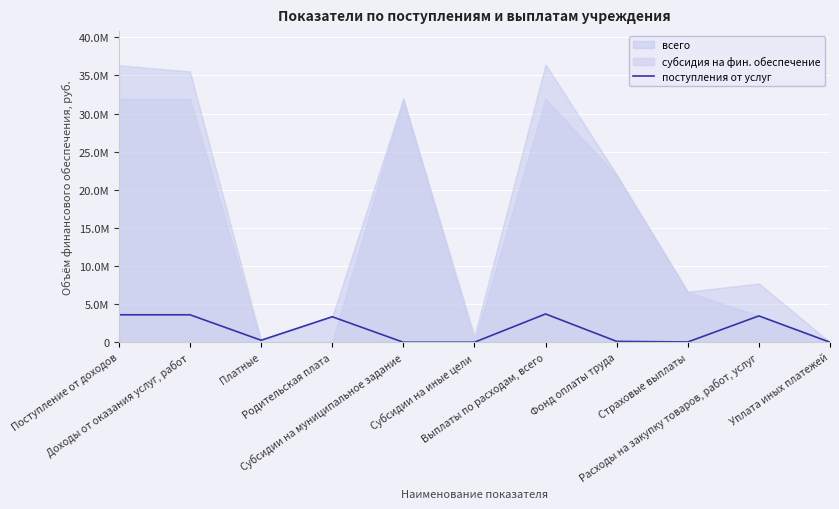

How many data points are less than 258656?

5